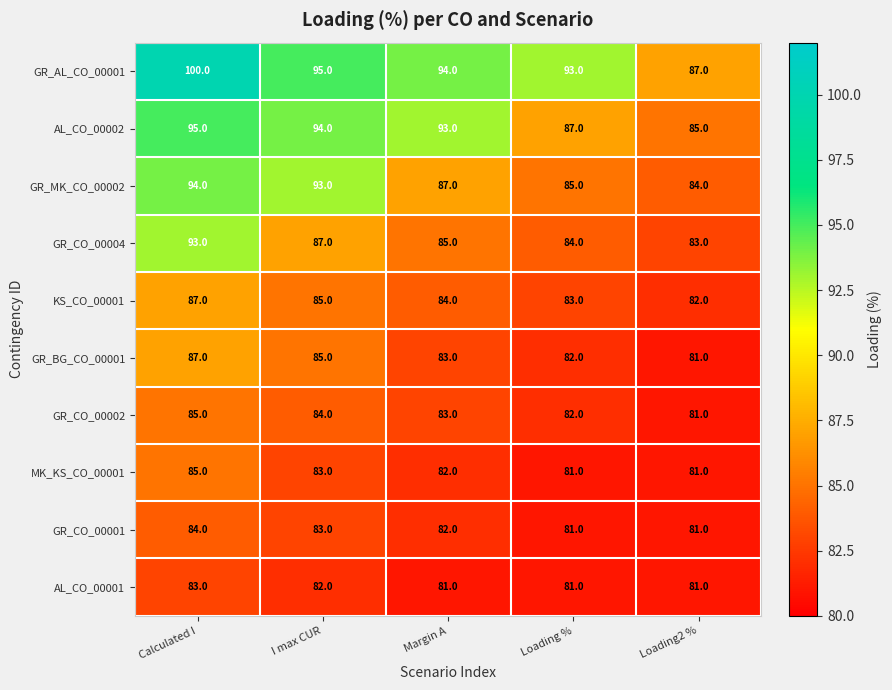

True or false: MK_KS_CO_00001 has a value of 83 at I max CUR.

True